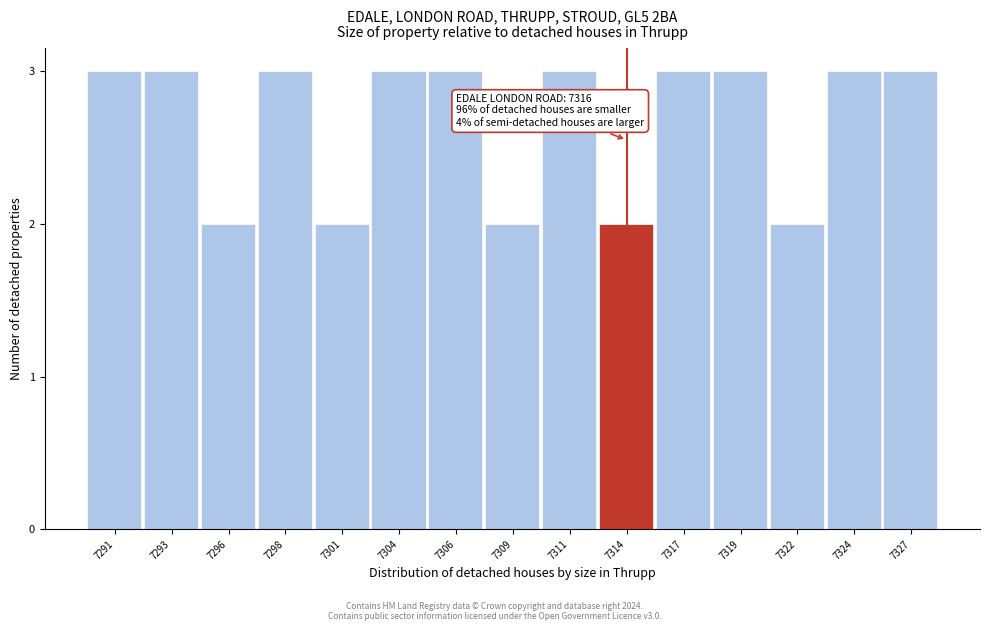

Reading right to left, transcribe all the data shown in this chart.

3	3	2	3	3	2	3	2	3	3	2	3	2	3	3